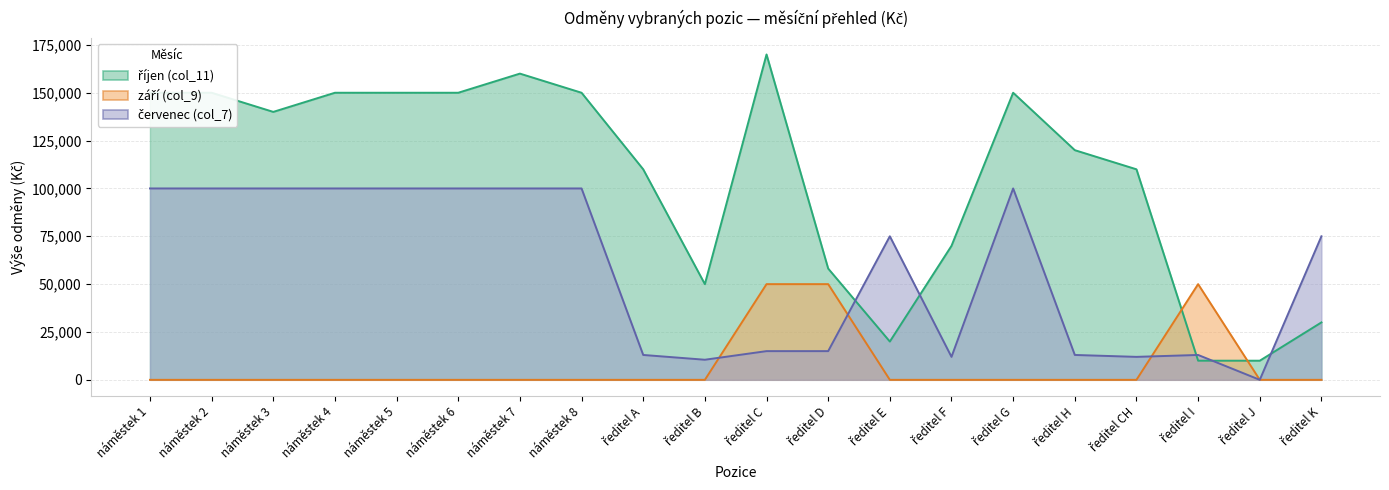

True or false: září (col_9) and červenec (col_7) cross at least once.

True